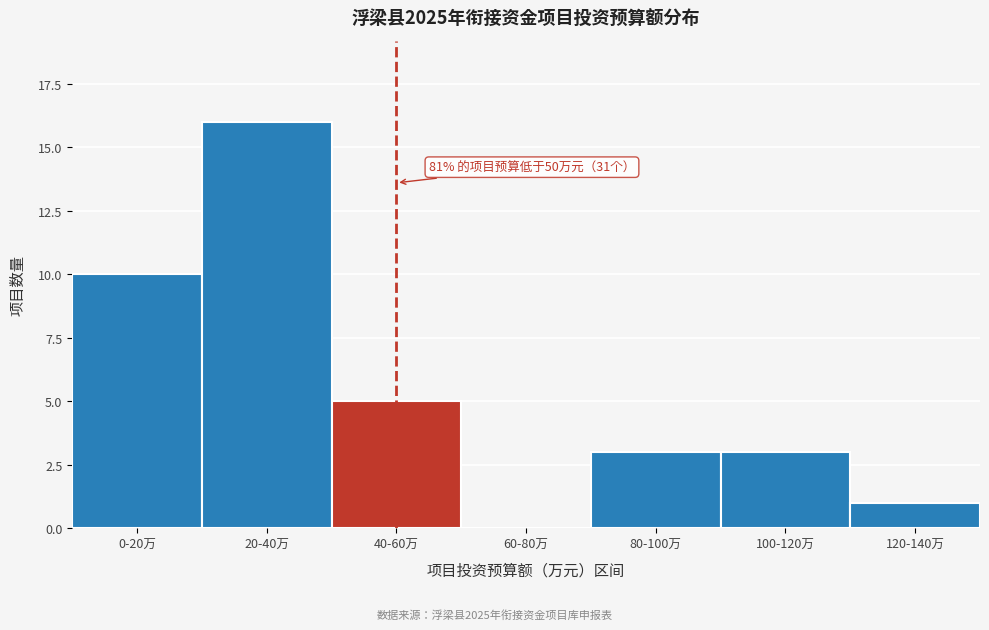

Reading right to left, transcribe all the data shown in this chart.

120-140万=1	100-120万=3	80-100万=3	60-80万=0	40-60万=5	20-40万=16	0-20万=10